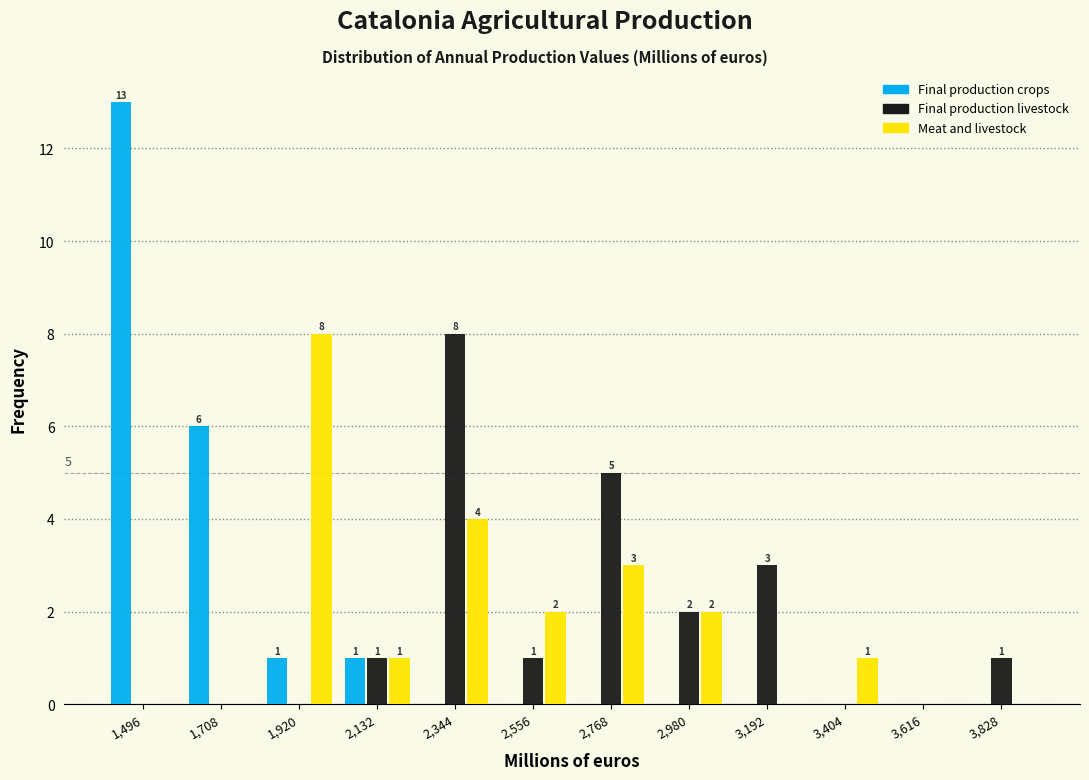

In the Final production livestock series, which range on the x-axis has the tallest bar?

2250 to 2450